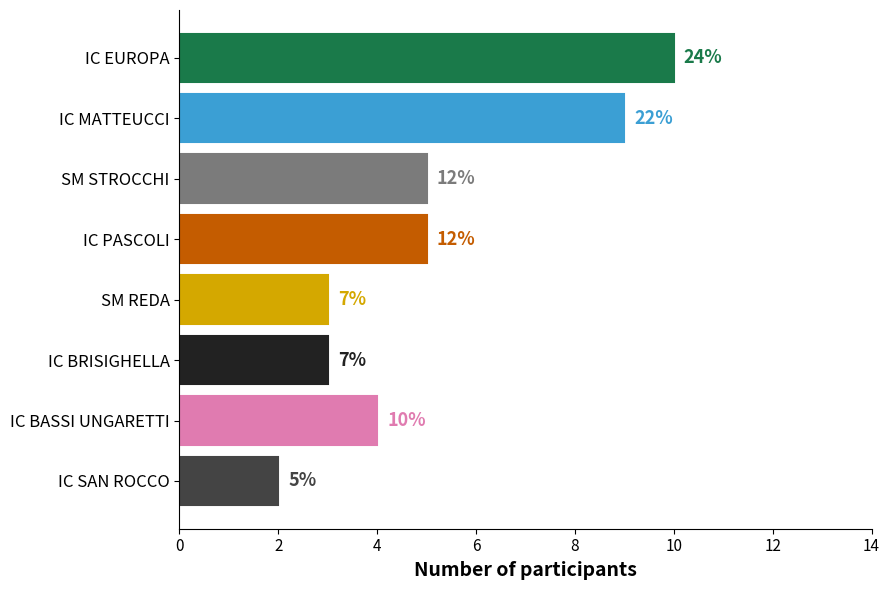

How many bars are there in total?

8